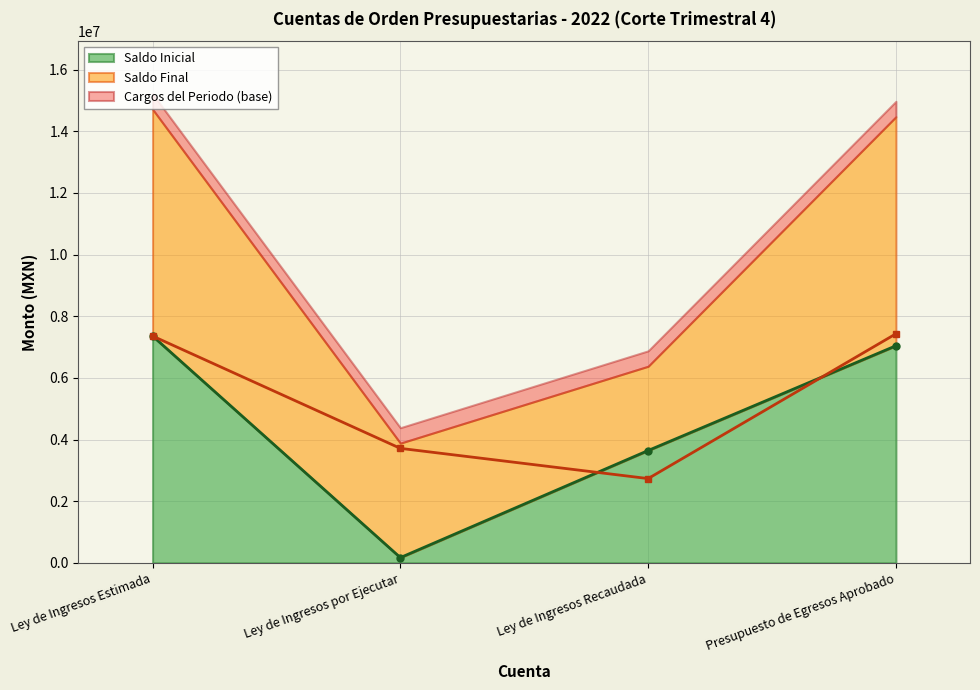

True or false: Saldo Inicial has more than 1 points higher than both neighbors.

False